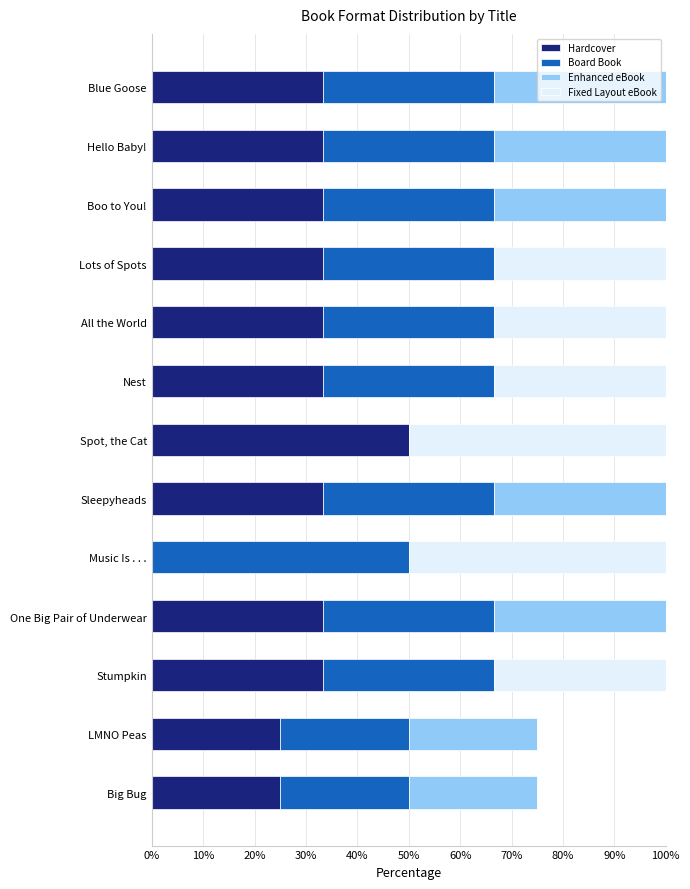

The Hardcover series shows 33.3 at Sleepyheads. True or false?

True